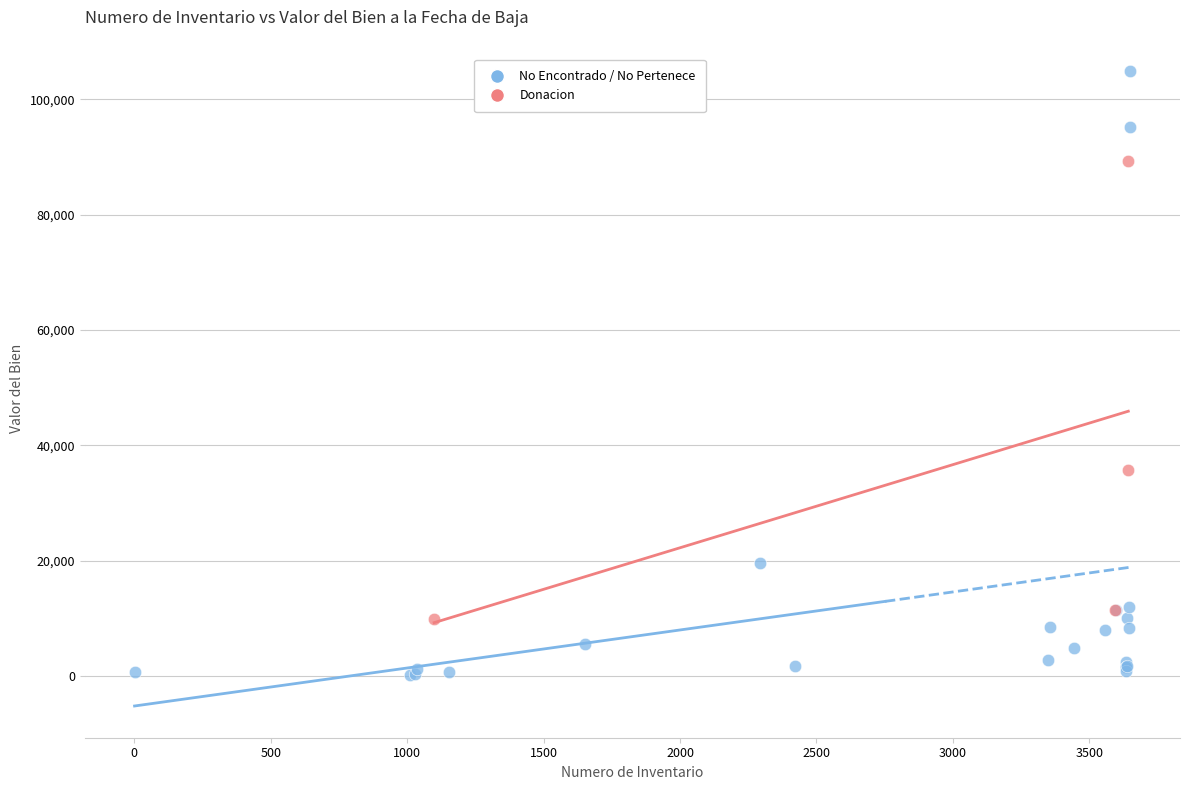

Which series has the widest spread of Y values?

No Encontrado / No Pertenece